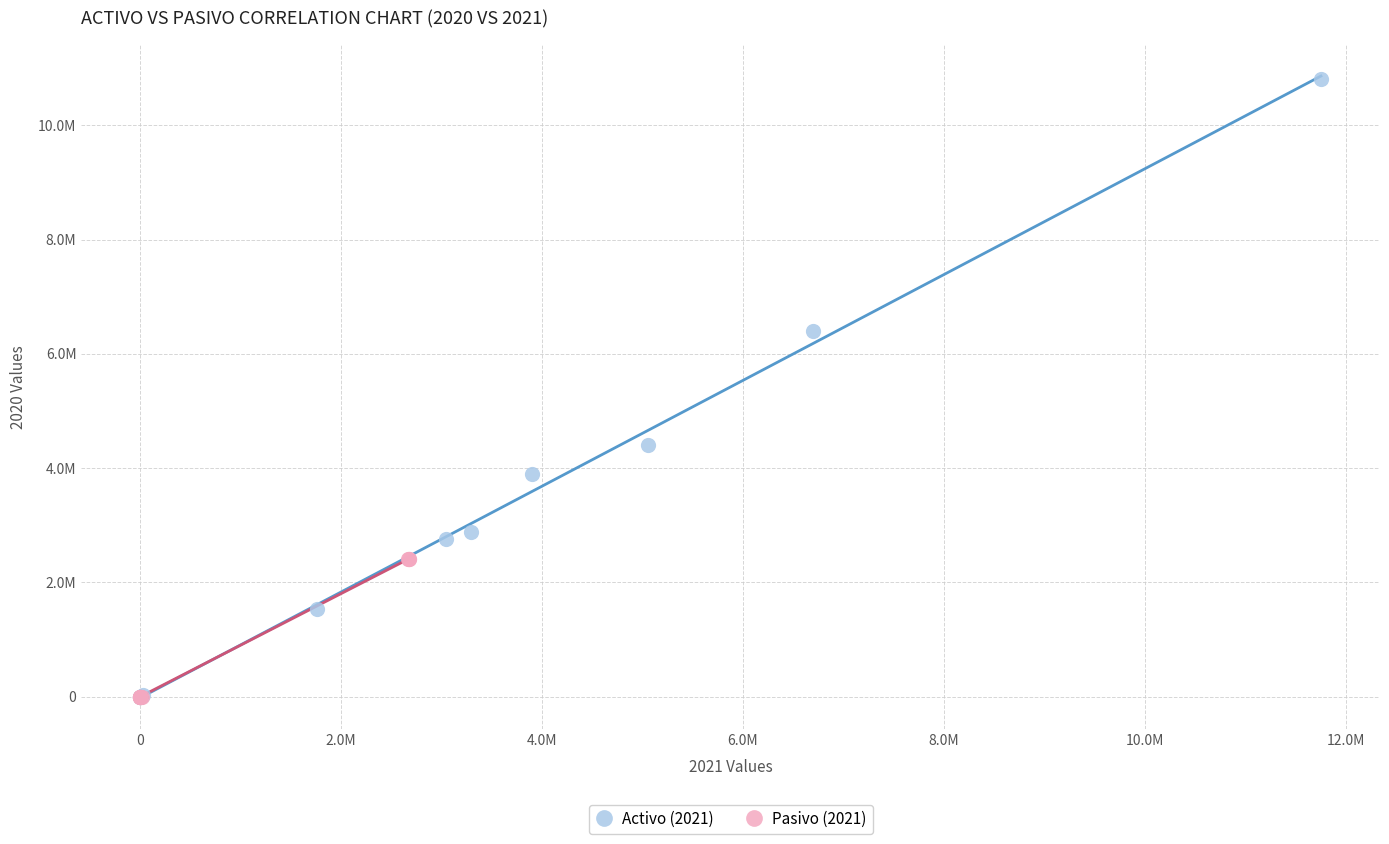

What are all the series names shown in the legend?

Activo (2021), Pasivo (2021)